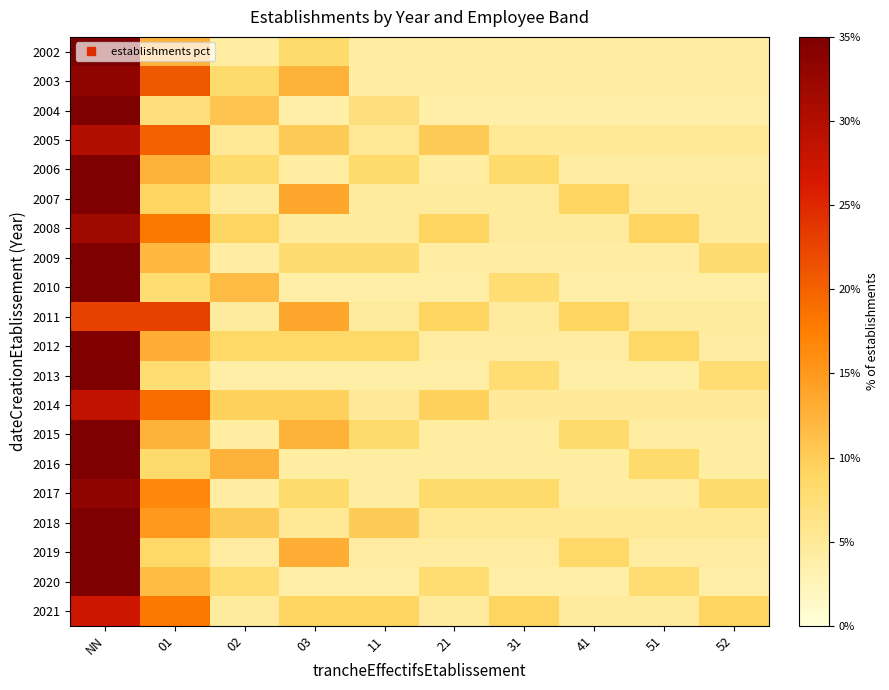

Rank the series at 01 from highest to lowest value.

2011, 2003, 2005, 2014, 2008, 2021, 2017, 2018, 2012, 2002, 2006, 2015, 2009, 2020, 2007, 2019, 2016, 2010, 2013, 2004